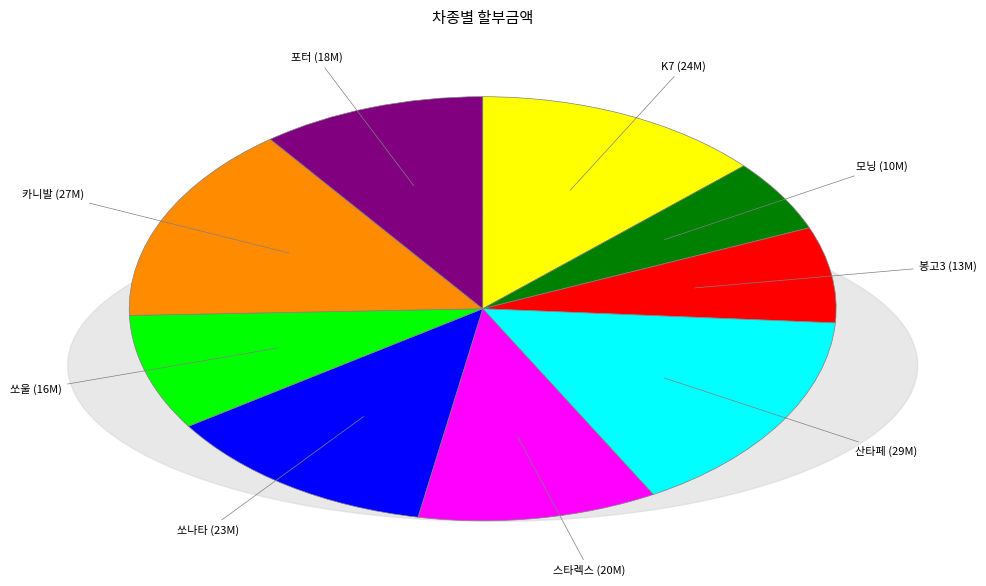

Does any single category account for the majority?

No